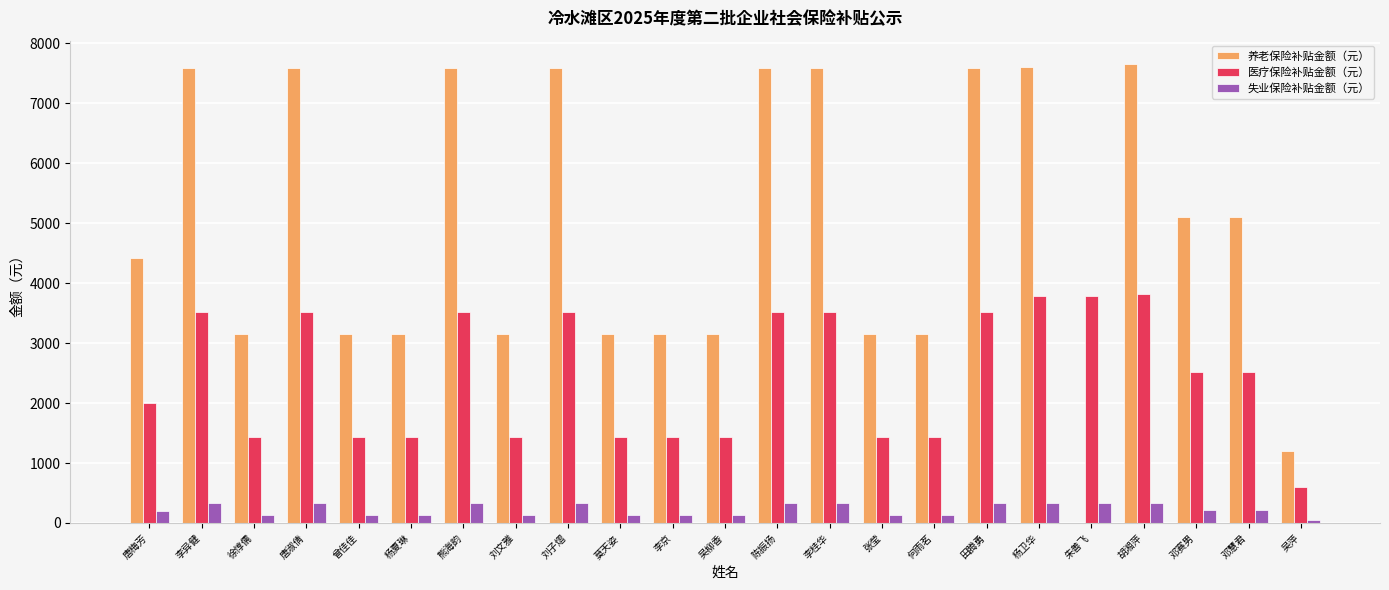

True or false: 医疗保险补贴金额（元） has a value of 2336.0 at 田腾勇.

False